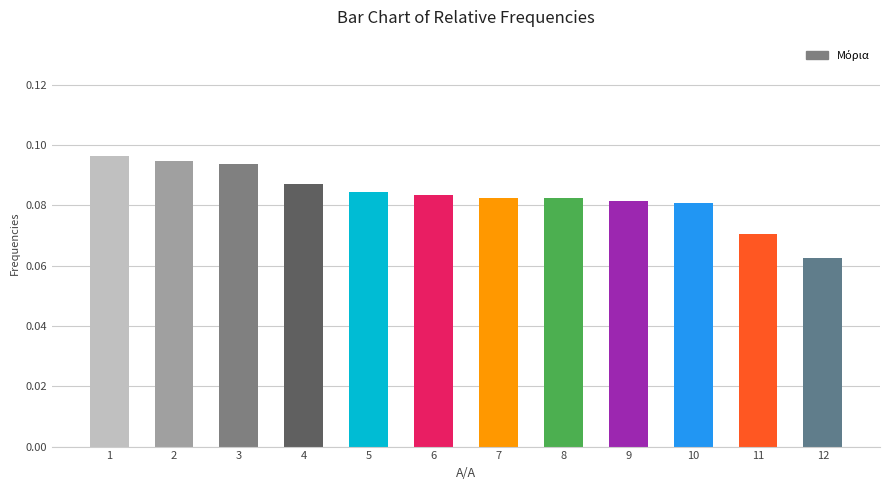

Count the values in the range 0 to 1.

12